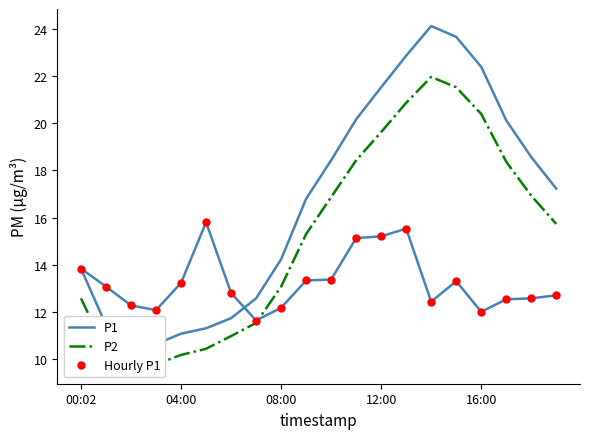

What is the sum of all Hourly P1 values?

265.0